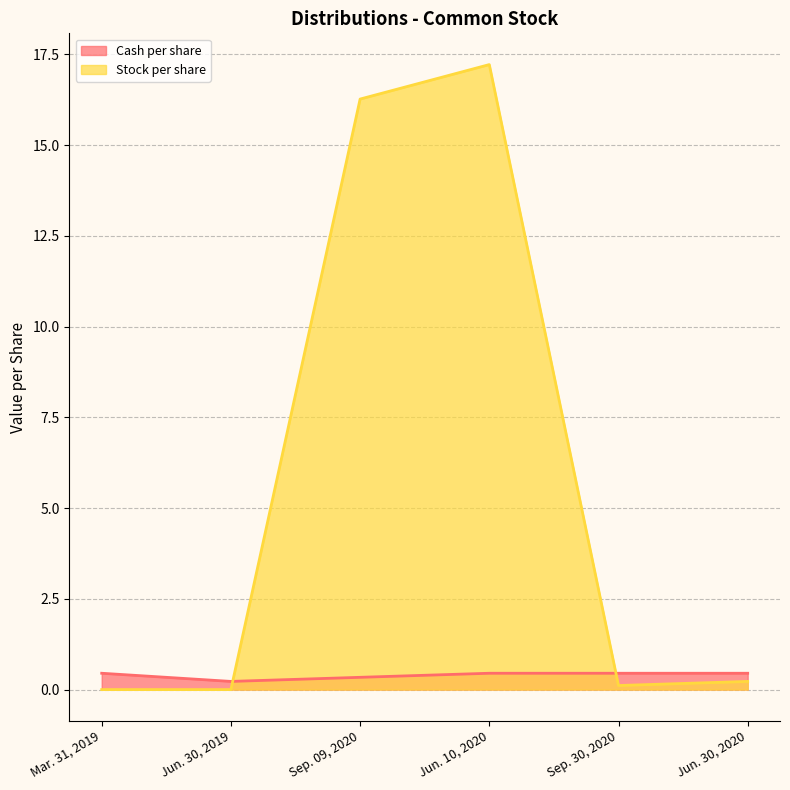

What is the difference between the second highest and second lowest values in the Stock per share series?

16.3